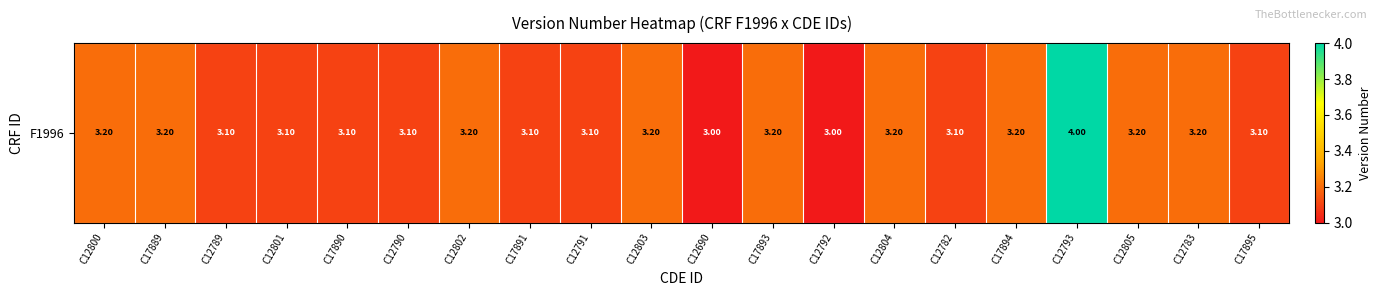

List the labels in order of value, largest first.

C12793, C12800, C17889, C12802, C12803, C17893, C12804, C17894, C12805, C12783, C12789, C12801, C17890, C12790, C17891, C12791, C12782, C17895, C12690, C12792